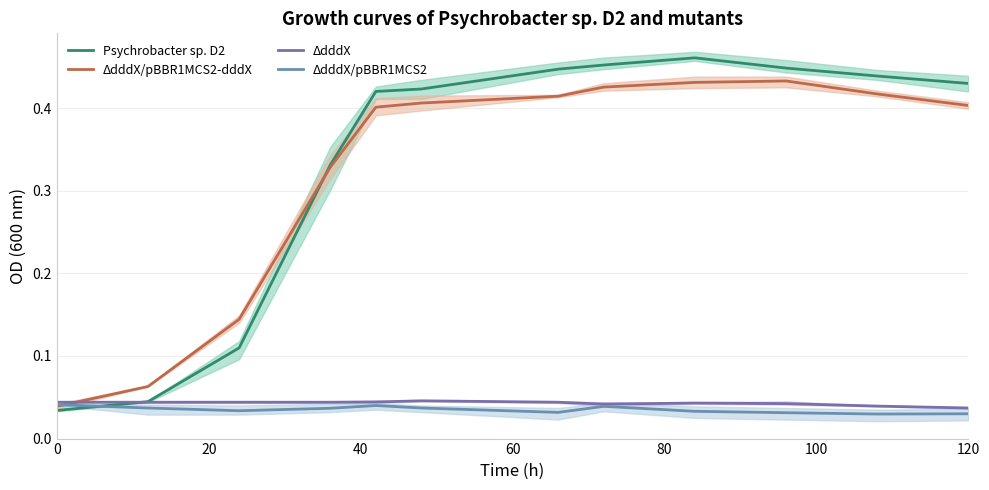

The value of ΔdddX/pBBR1MCS2-dddX at 20 is 0.1. True or false?

False